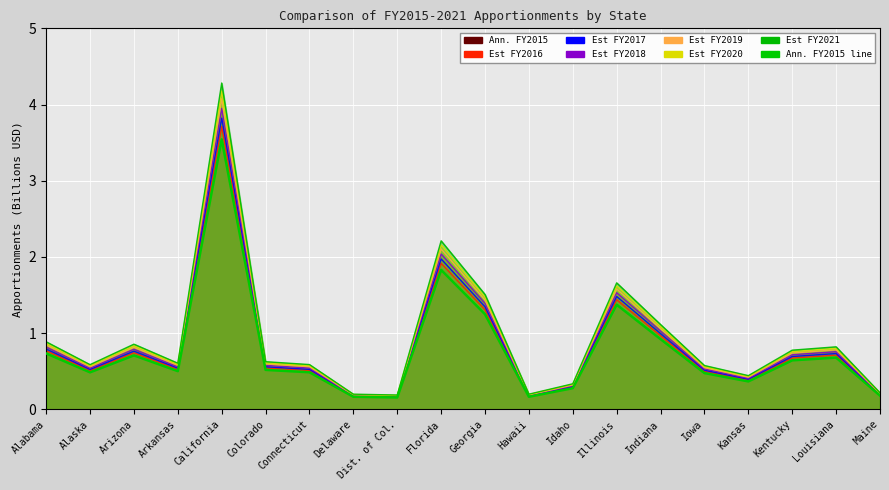

What is the difference between the maximum and minimum values?

3.4